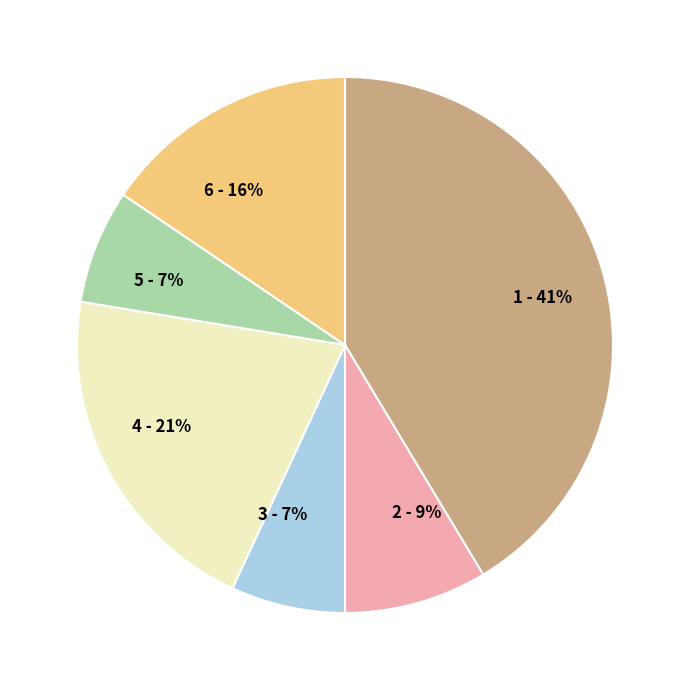

What percentage is the Scott County slice, to the nearest percent?

9%